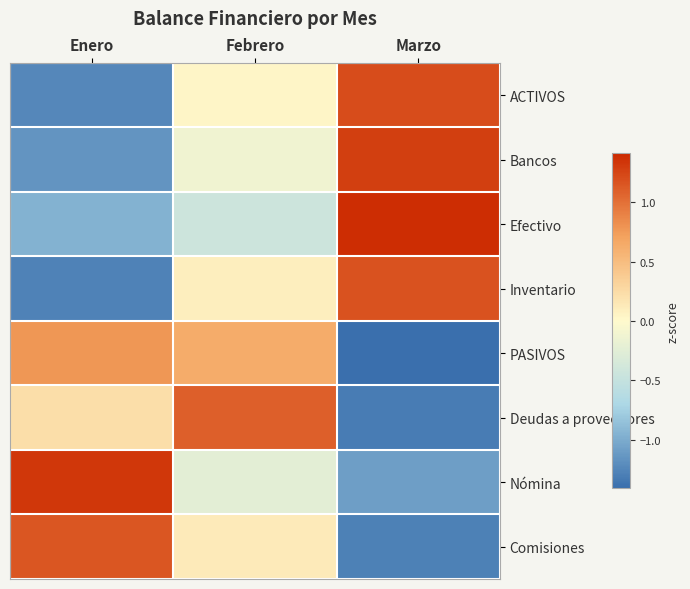

What is the total value across all series at Enero?

-1.1